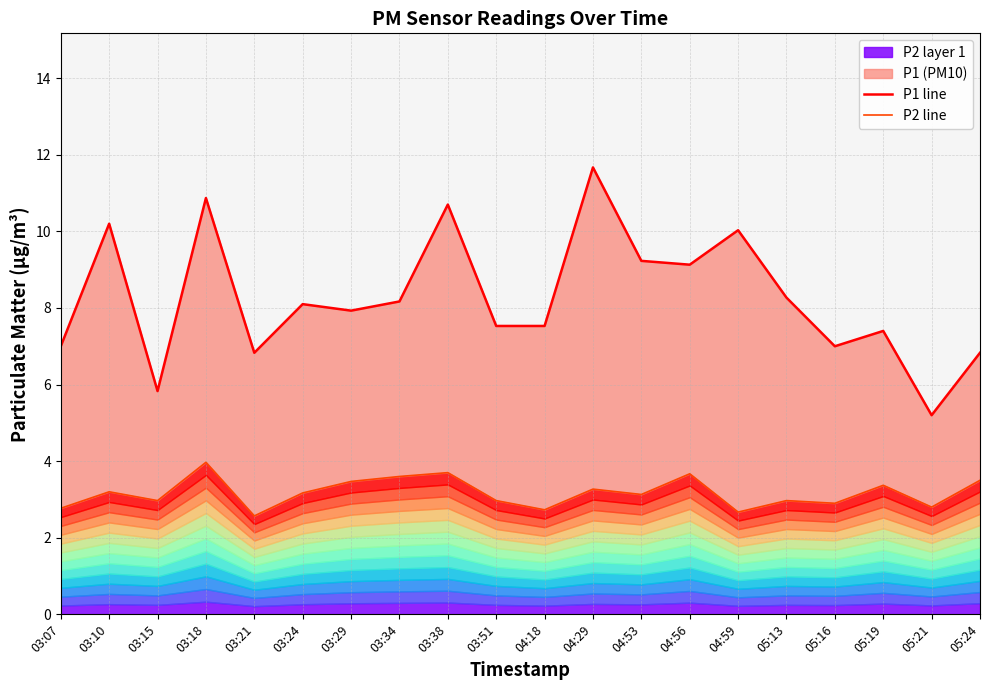

Which series has the largest total across all categories?

P1 line